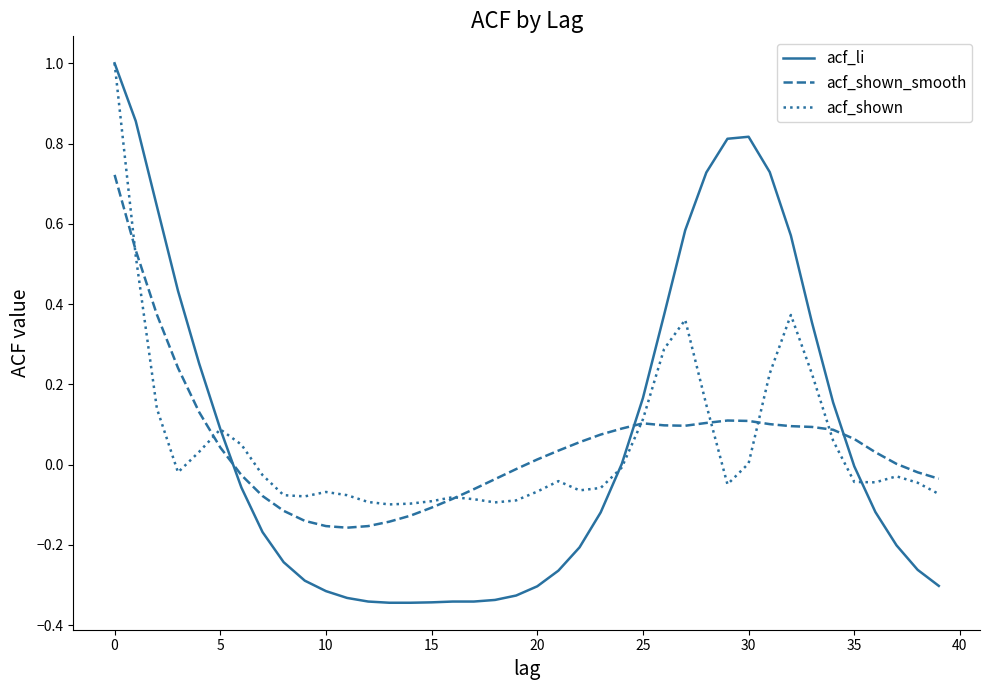

After their last crossing, which series has the higher values: acf_shown_smooth or acf_li?

acf_shown_smooth